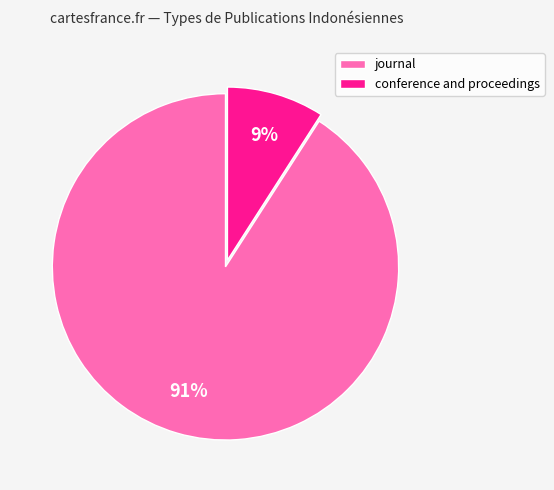

To the nearest percent, what percentage of the pie is journal?

91%